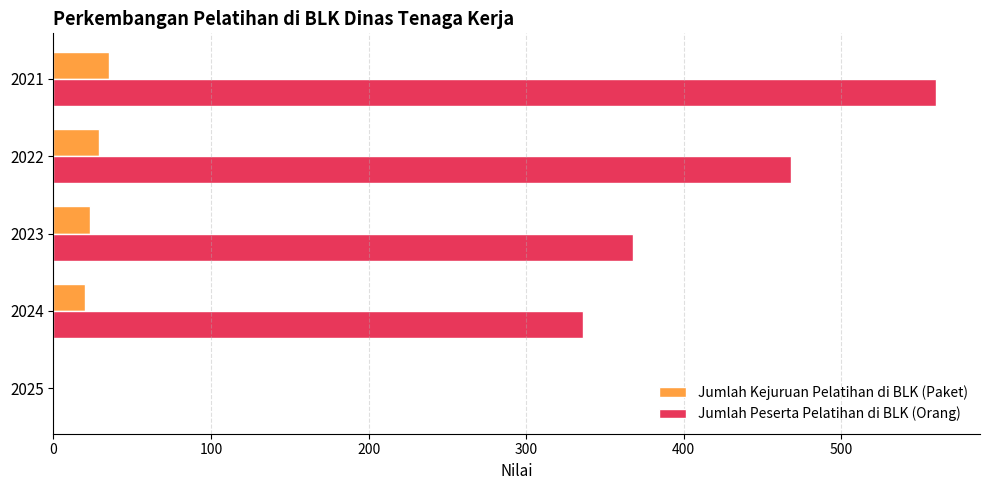

What is the maximum value shown in the chart?

560